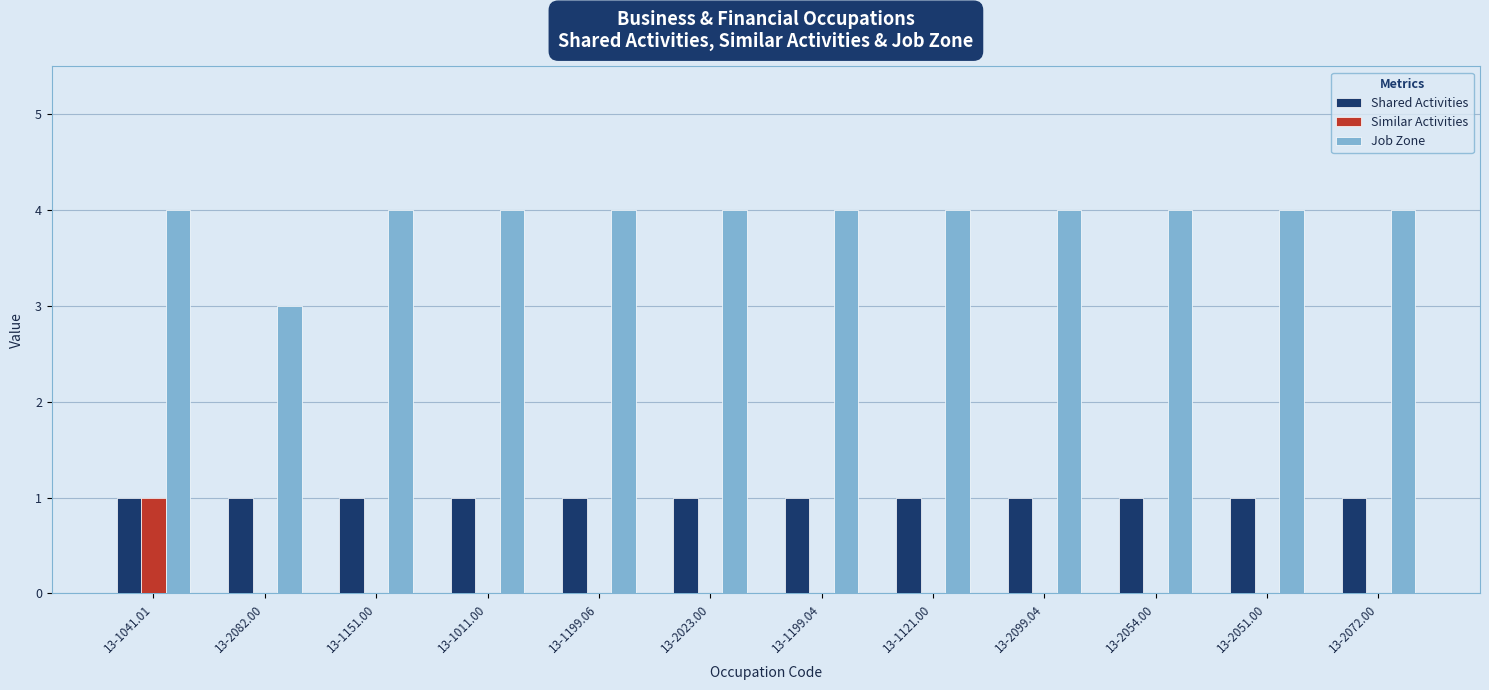

What is the total value across all series at 13-1121.00?

5